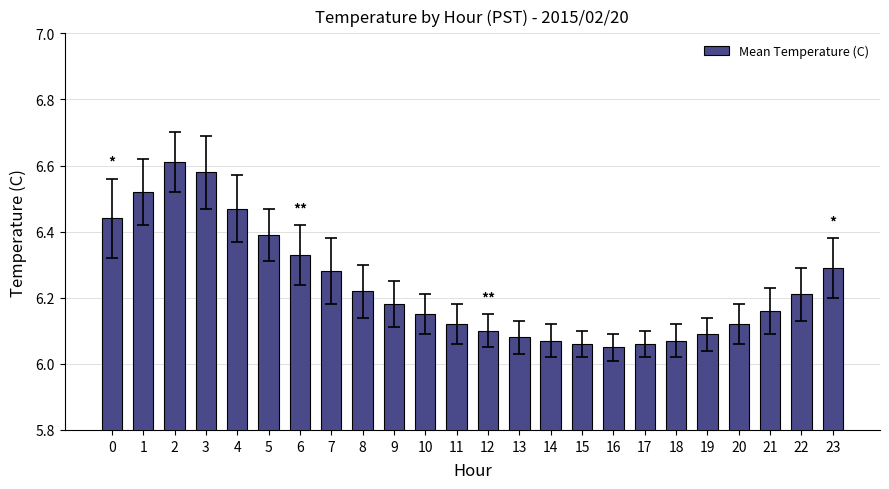

The chart shows a value of 6.1 at 19. True or false?

True